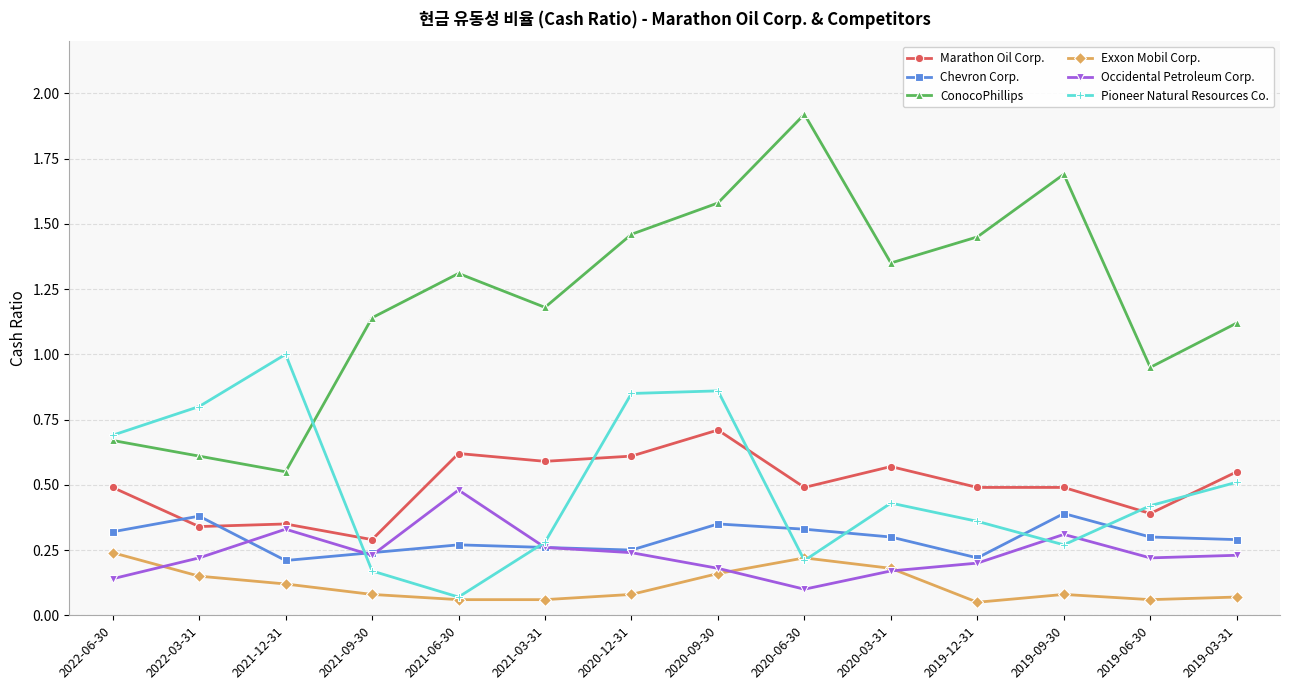

Is it true that Marathon Oil Corp. equals 1.0 at 2020-12-31?

False